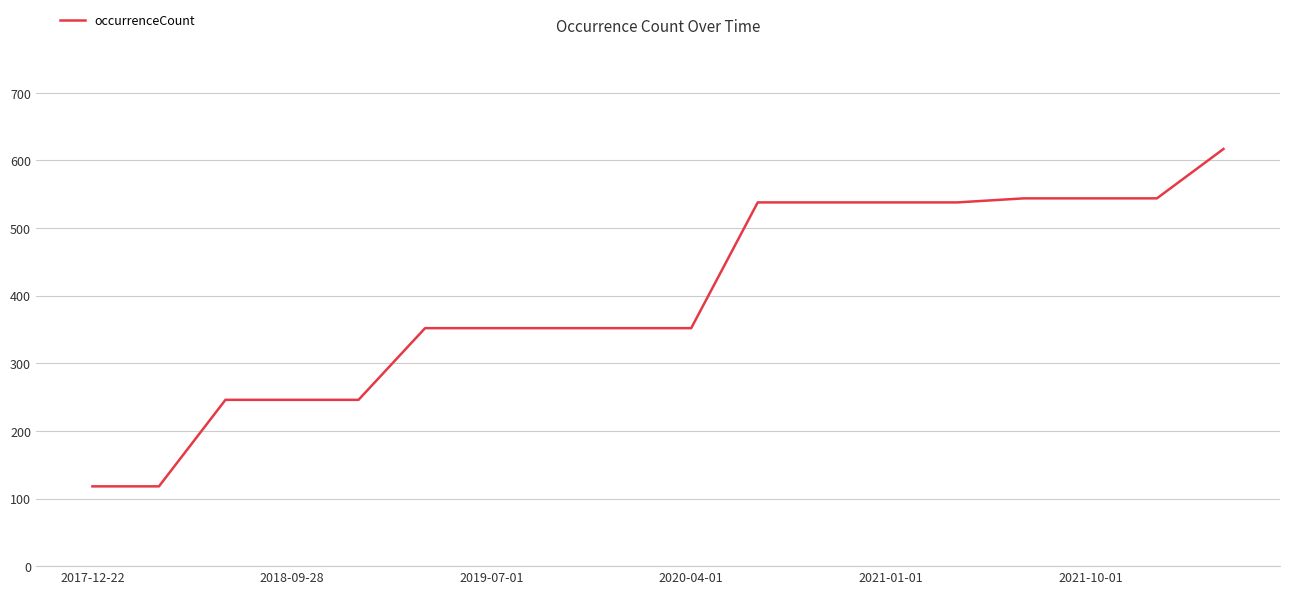

What is the minimum value shown in the chart?

118